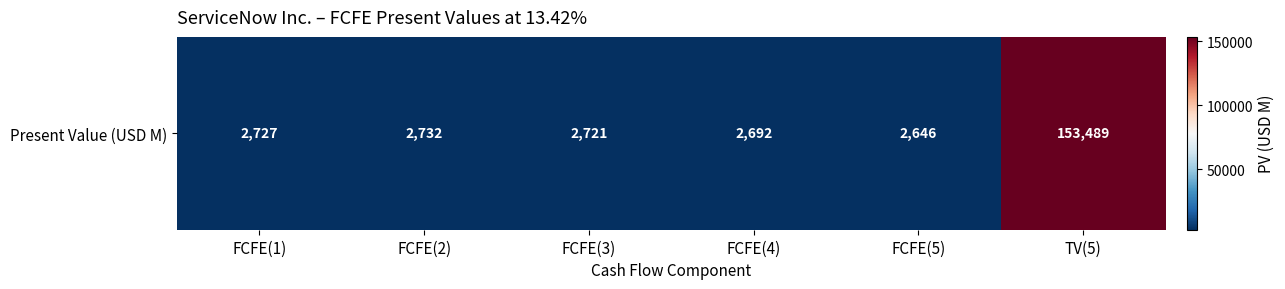

Which label corresponds to the largest value in the chart?

TV(5)